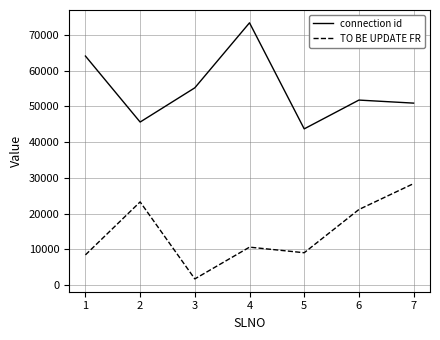

Is this an area chart (filled region under the line)?

No